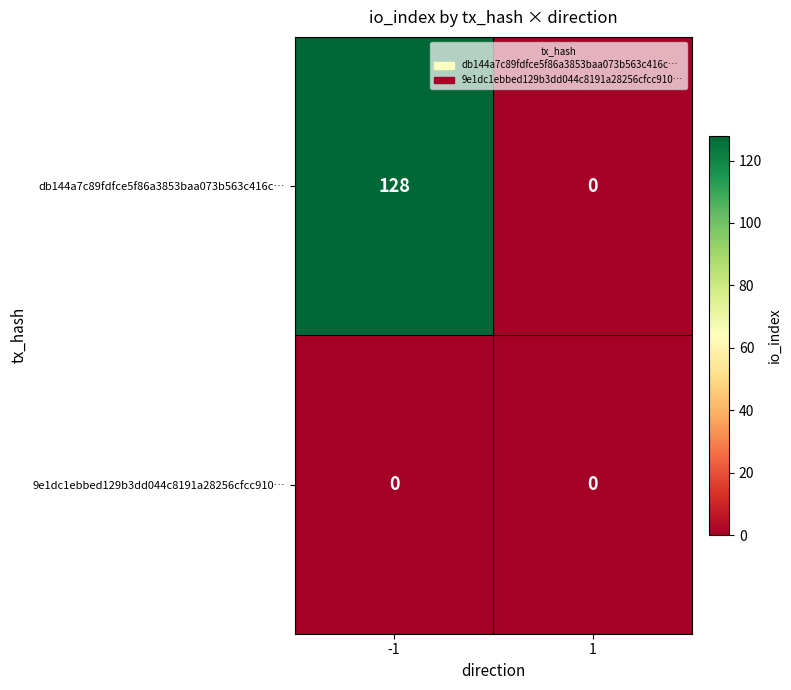

Which series has the largest total across all categories?

db144a7c89fdfce5f86a3853baa073b563c416c…